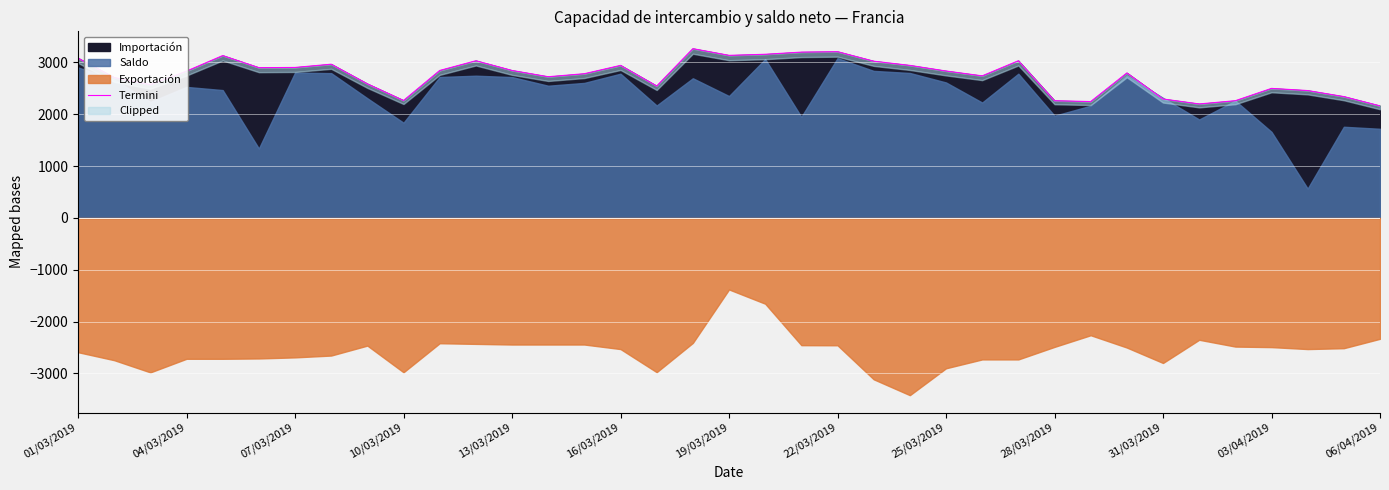

At which label does the data first exceed 2833?

01/03/2019